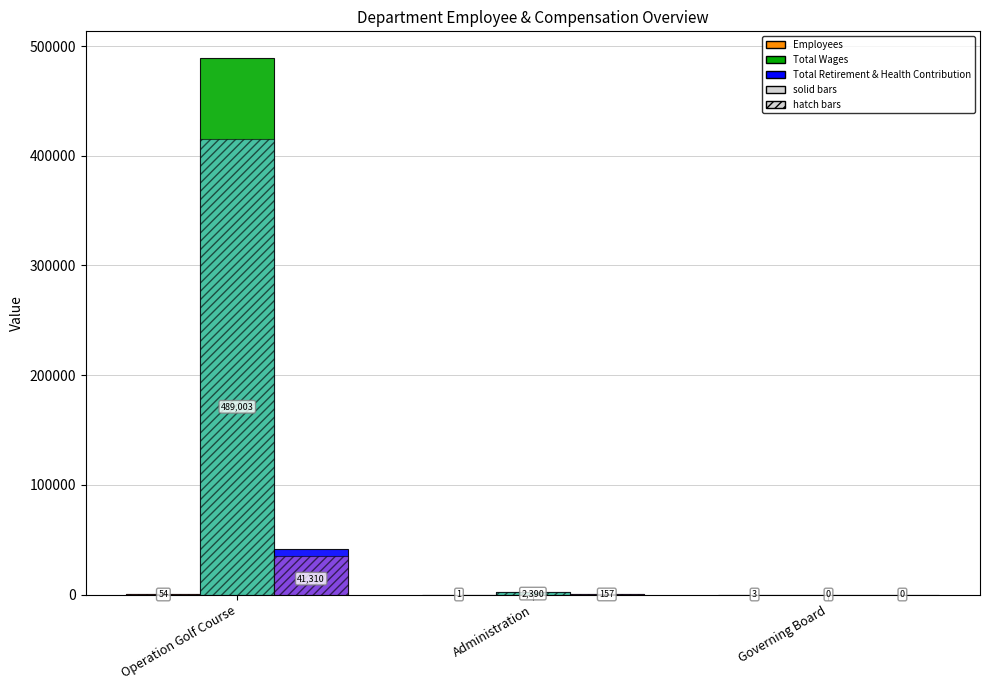

At which category is the sum across all series the highest?

Operation Golf Course